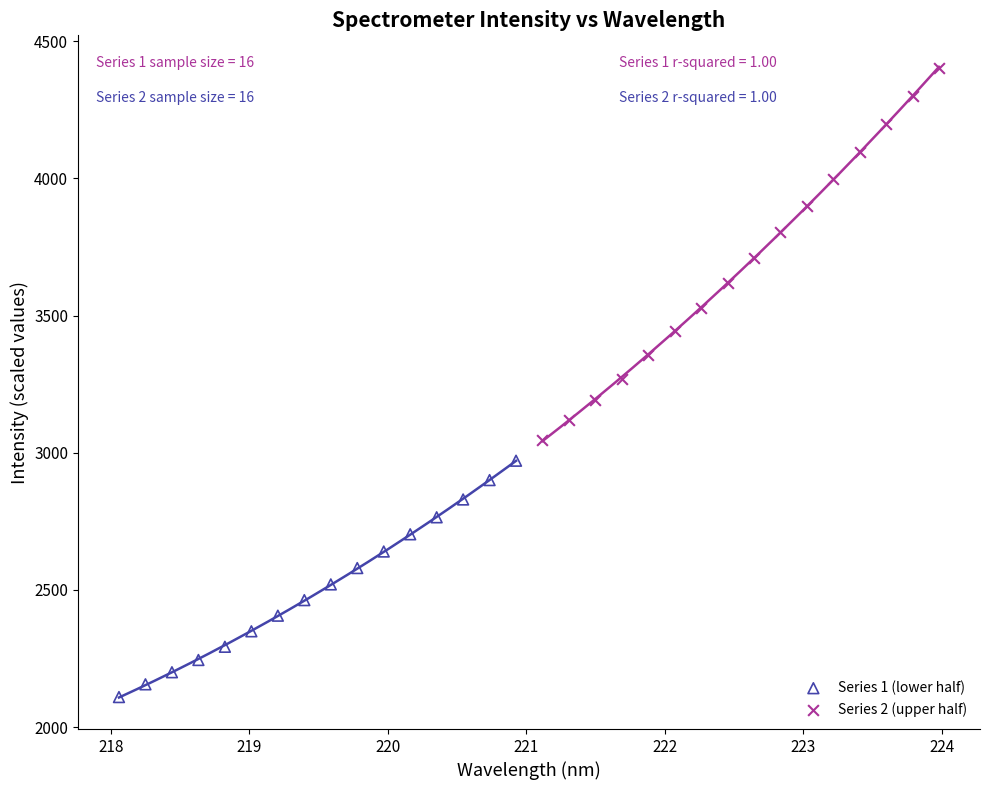

Which series reaches the minimum Y coordinate?

Series 1 (lower half)